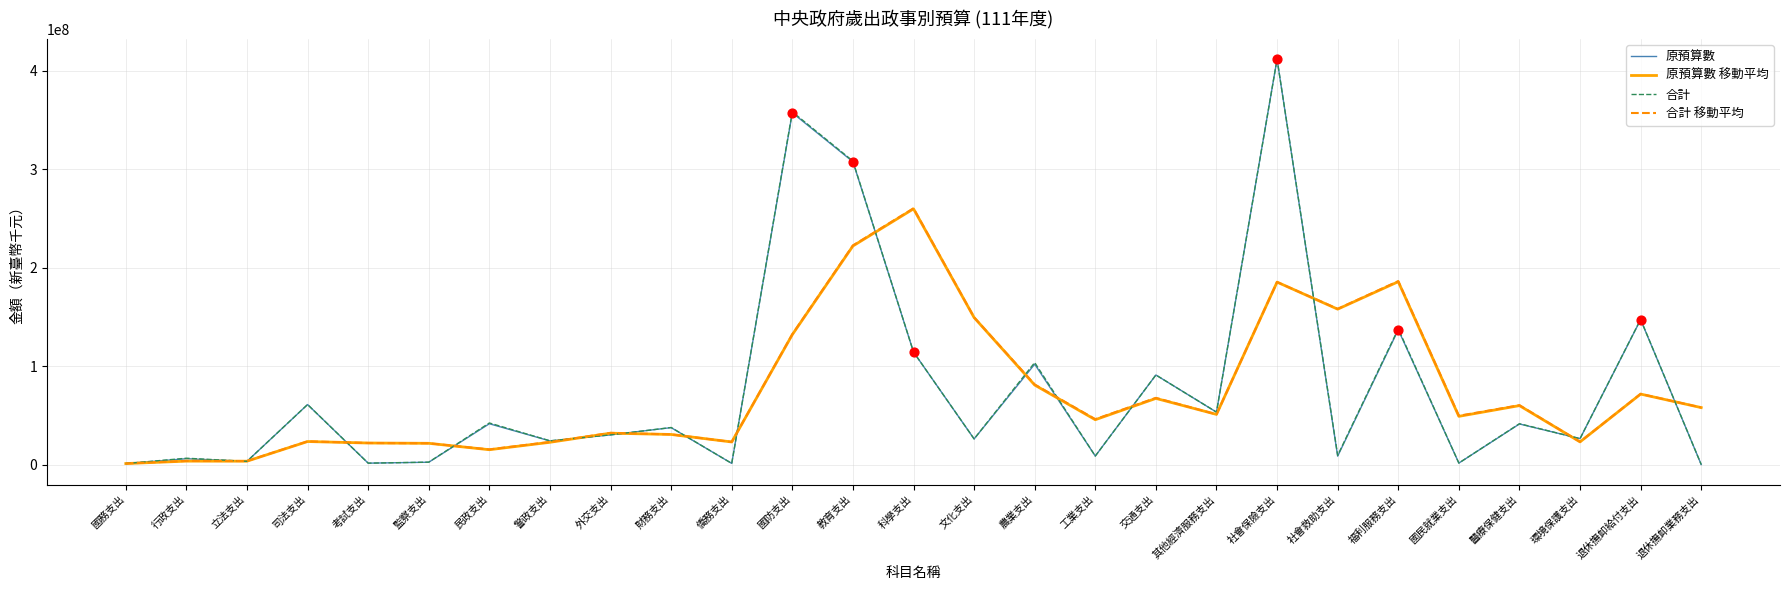

Which series changed the most between 立法支出 and 社會保險支出?

合計